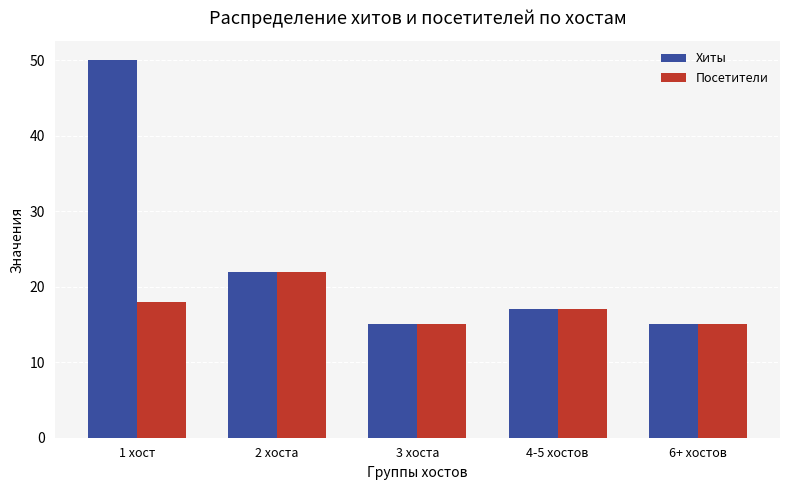

At which label does Посетители reach its peak?

2 хоста